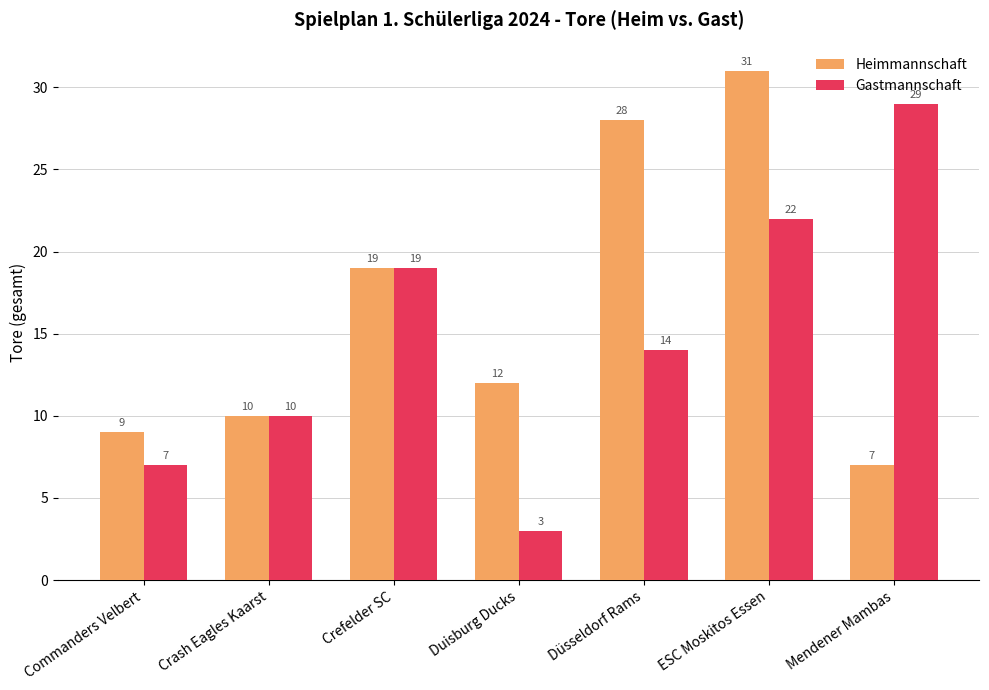

How many bars are there in each group?

2